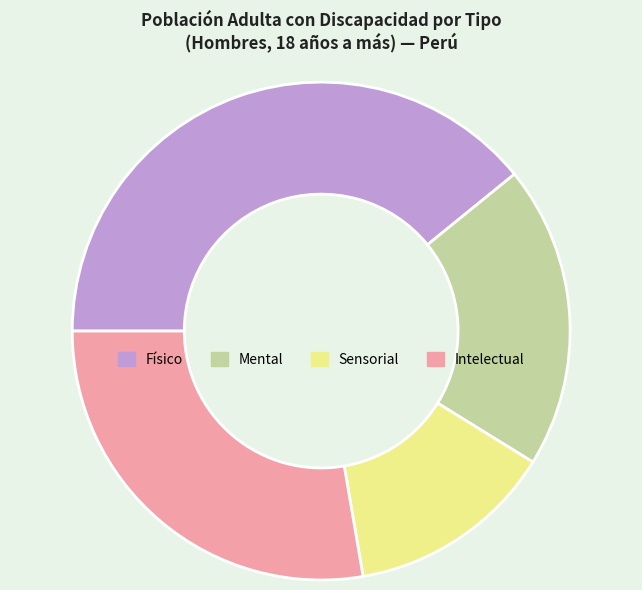

Is the sum of Intelectual and Sensorial greater than half?

No